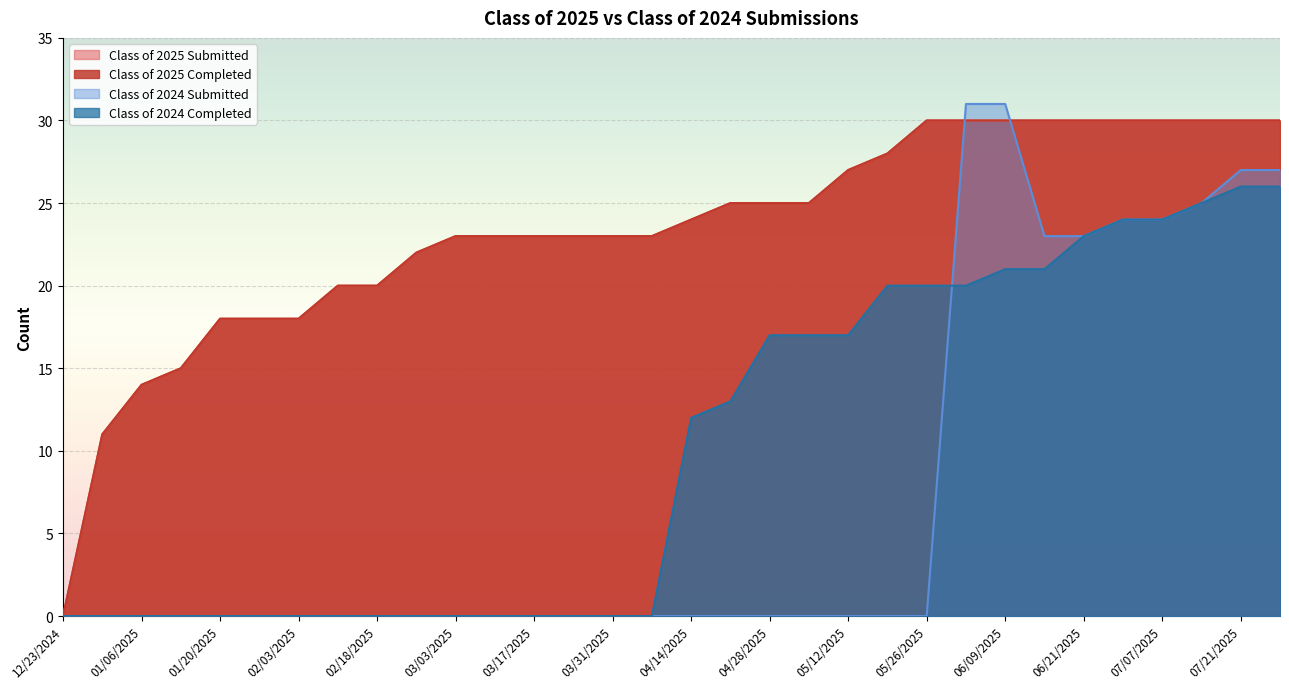

What is the label of the 2nd point from the right?

07/21/2025